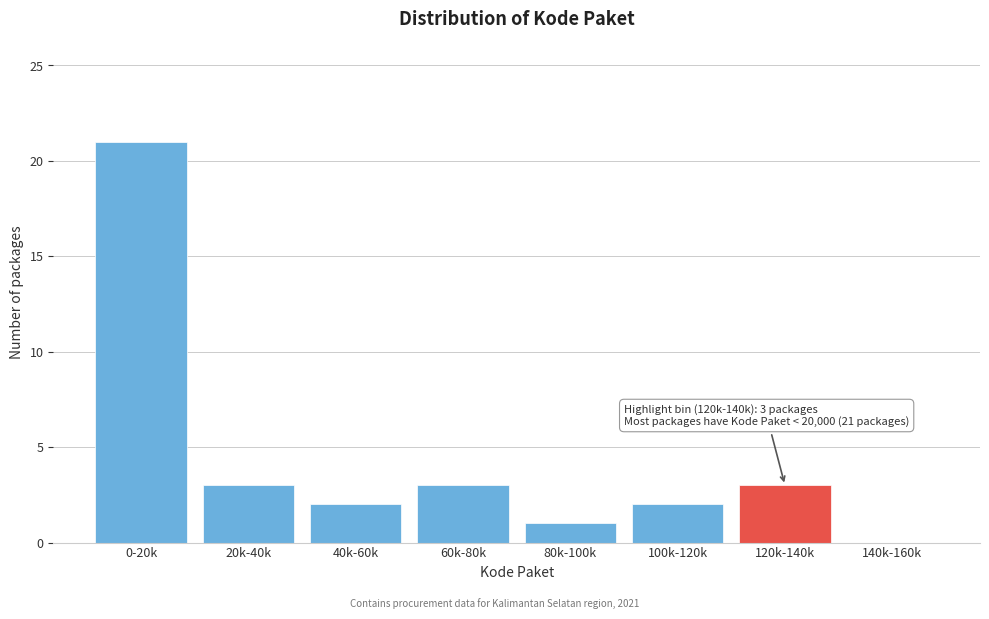

Reading left to right, extract all data points from this chart.

0-20k=21	20k-40k=3	40k-60k=2	60k-80k=3	80k-100k=1	100k-120k=2	120k-140k=3	140k-160k=0